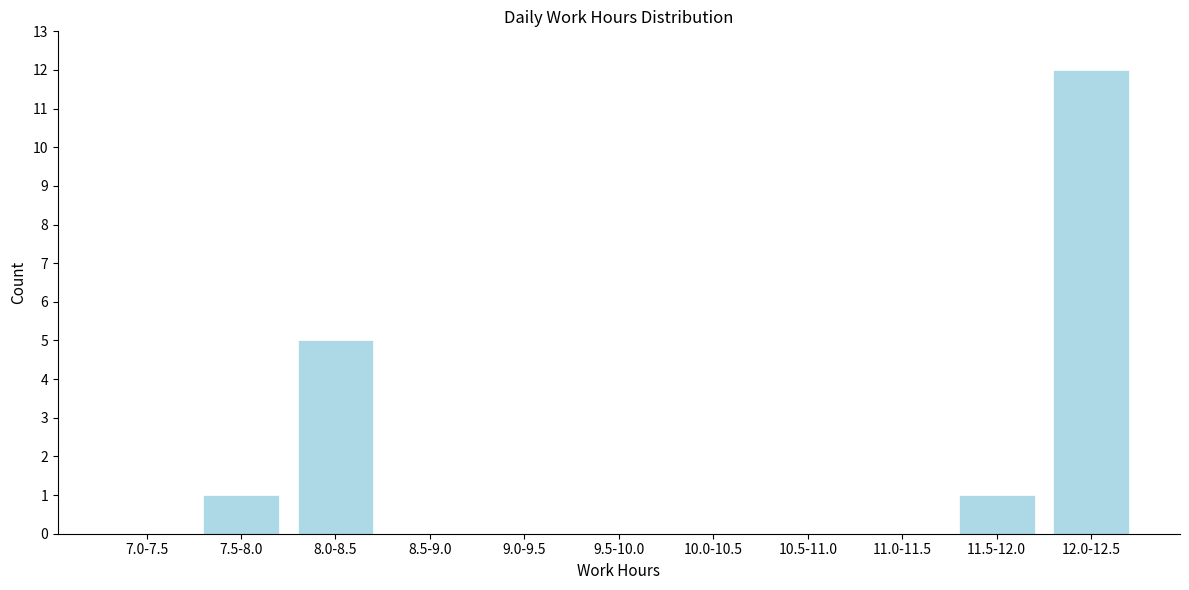

Reading left to right, extract all data points from this chart.

7.0-7.5=0	7.5-8.0=1	8.0-8.5=5	8.5-9.0=0	9.0-9.5=0	9.5-10.0=0	10.0-10.5=0	10.5-11.0=0	11.0-11.5=0	11.5-12.0=1	12.0-12.5=12